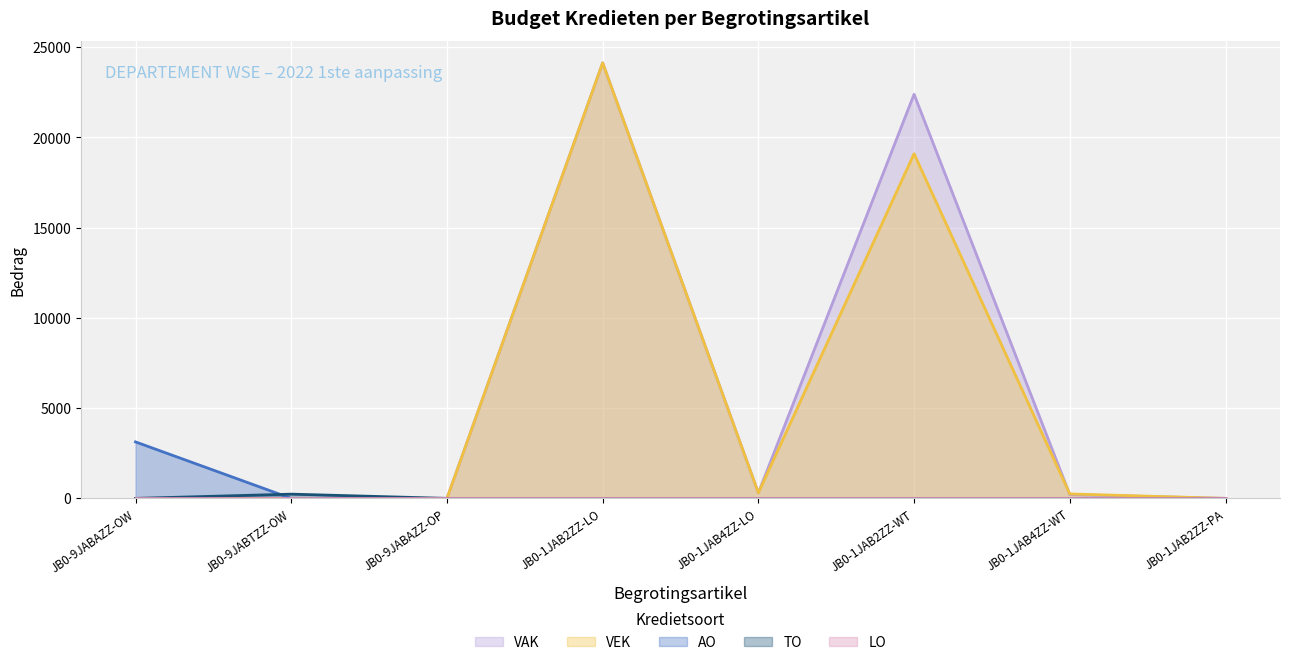

True or false: AO and TO intersect in this chart.

True